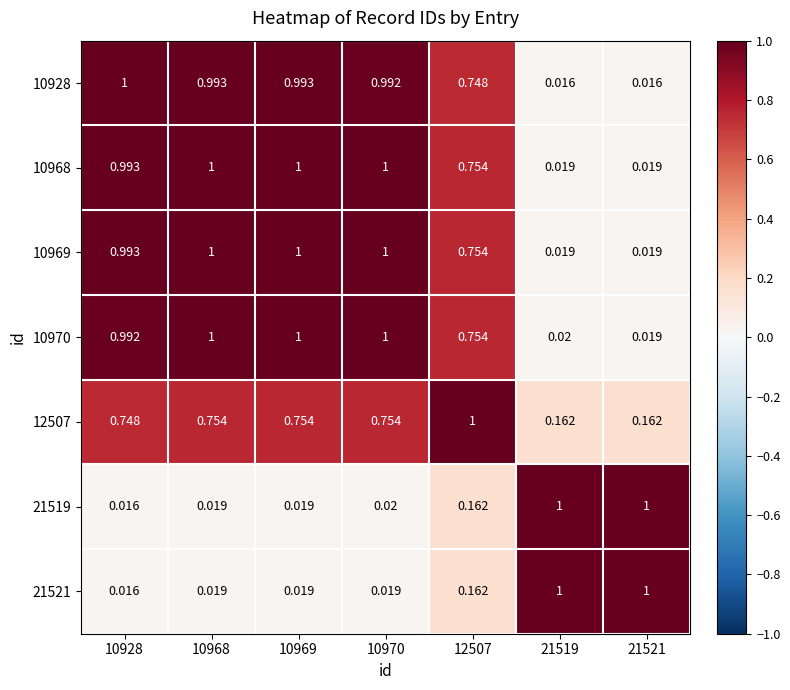

Is the value of 21519 at 10969 greater than the value of 10928 at 12507?

No